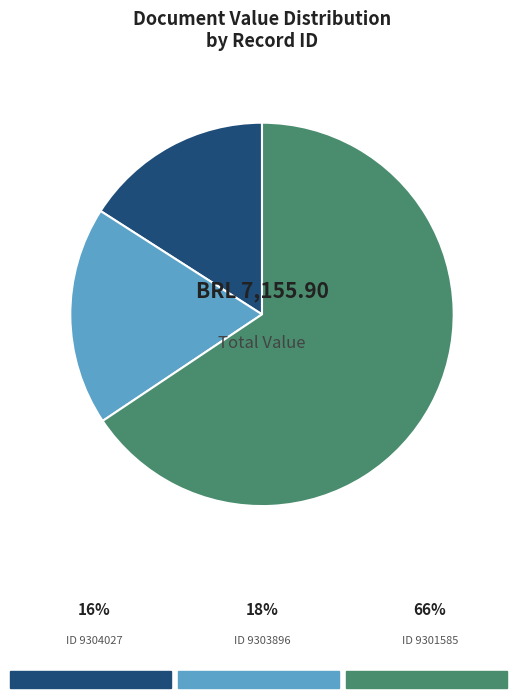

Does any single category account for the majority?

Yes